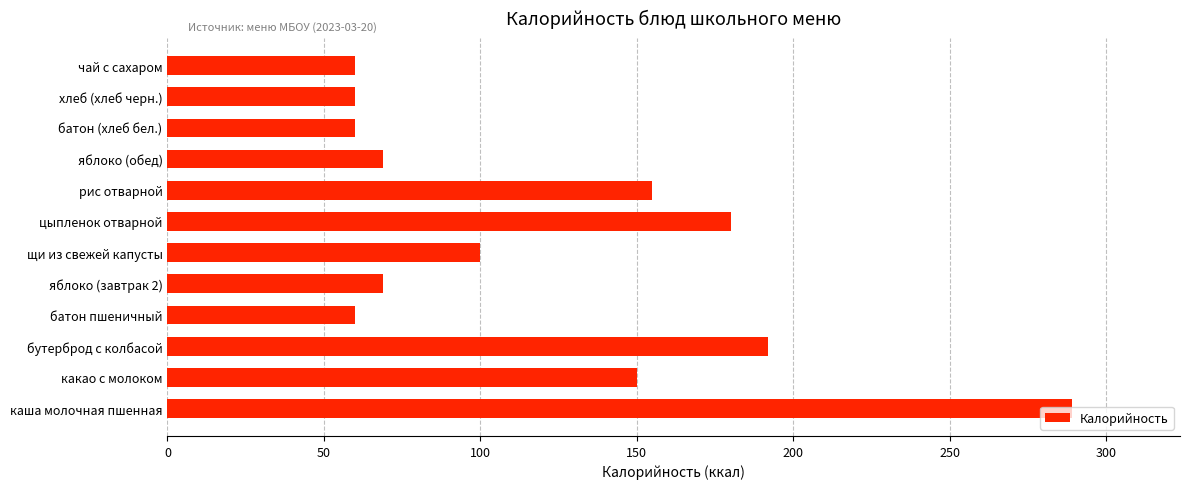

Between батон пшеничный and каша молочная пшенная, which is larger?

каша молочная пшенная